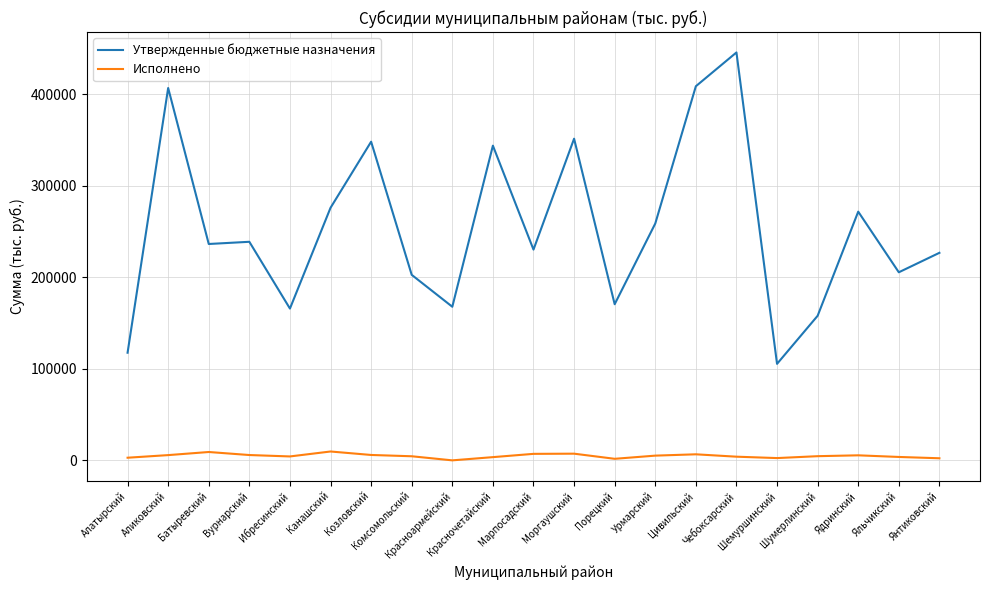

What is the difference between the highest and lowest values at Козловский?

342165.4